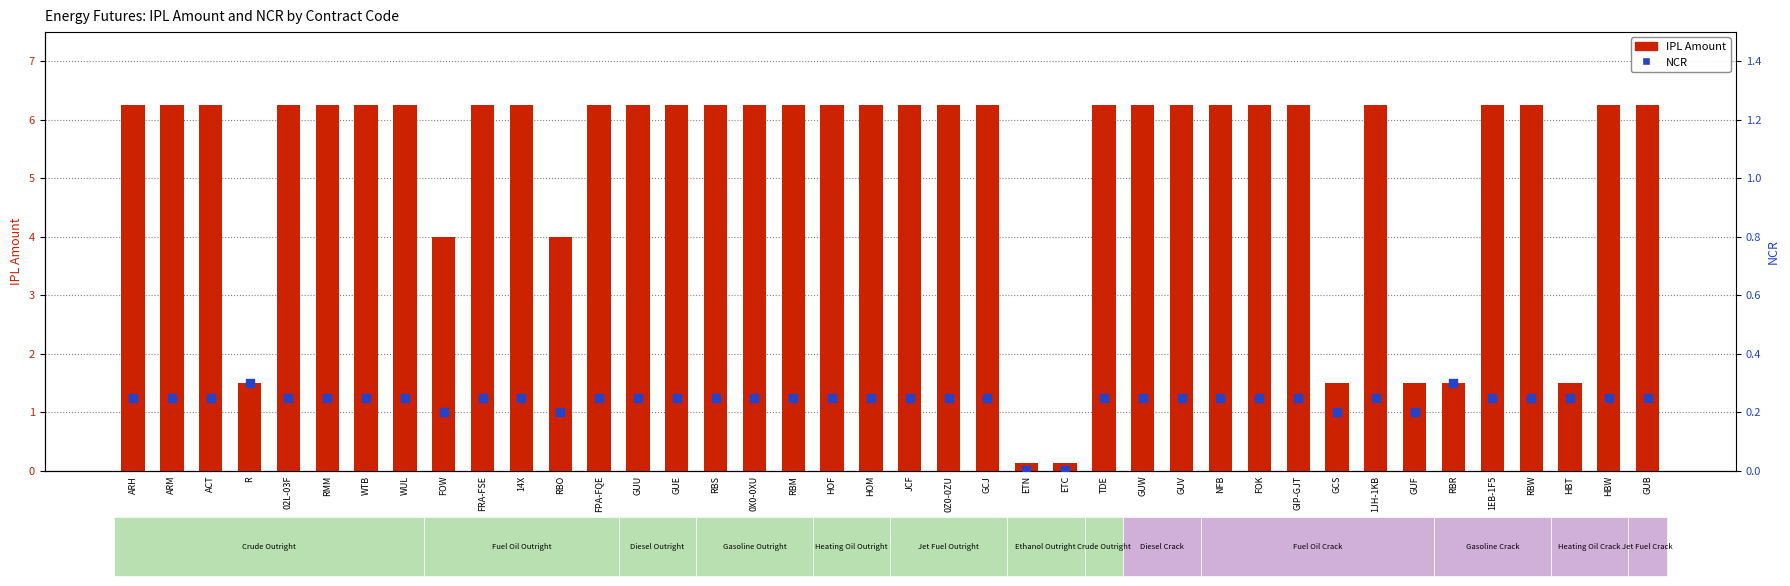

Which series has the widest spread of Y values?

IPL Amount